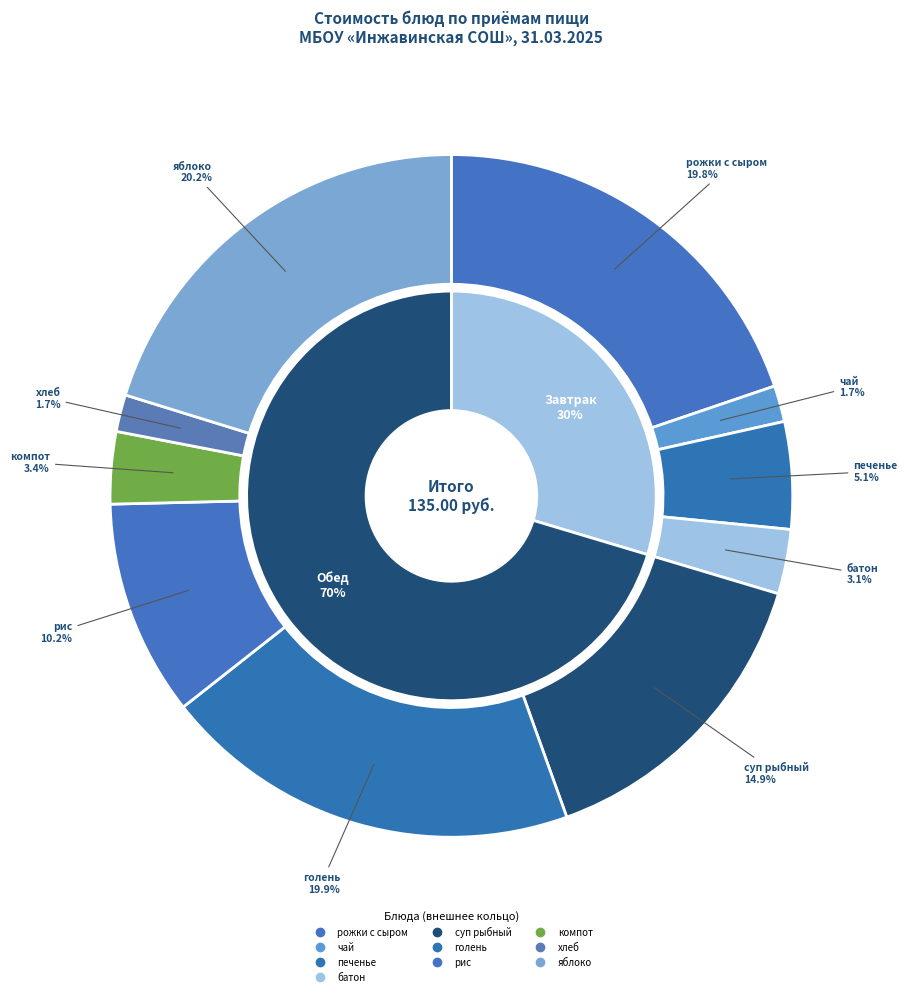

Does голень represent more than half of the total?

No